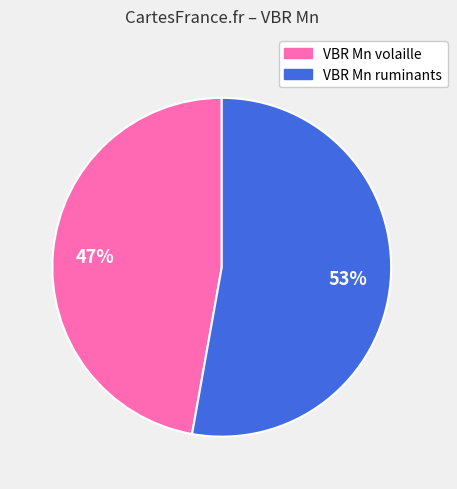

Rank the categories by value from lowest to highest.

VBR Mn volaille, VBR Mn ruminants